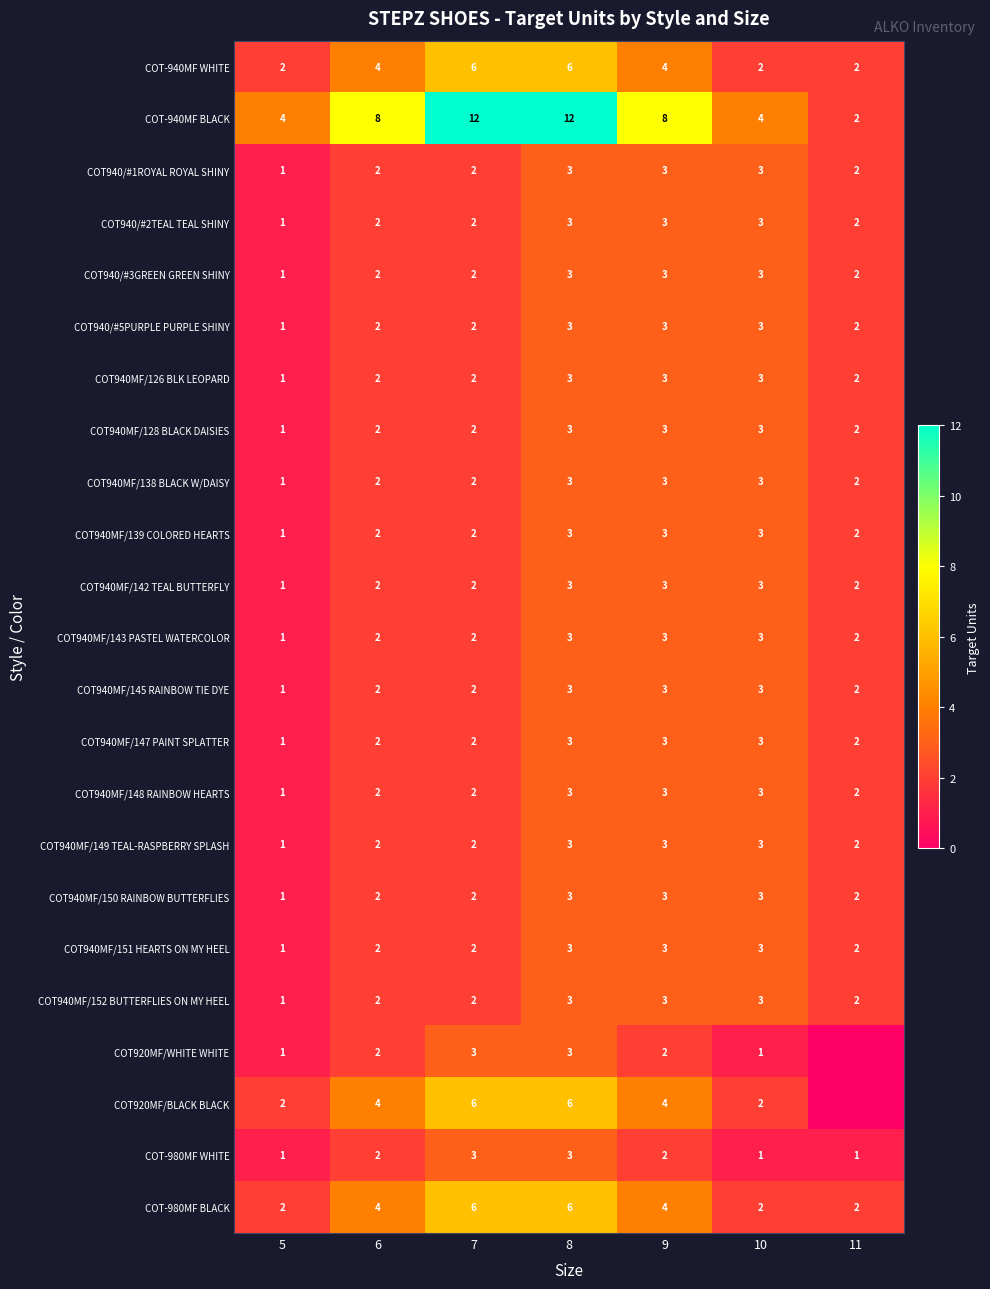

Between 5 and 6, which is larger?

6